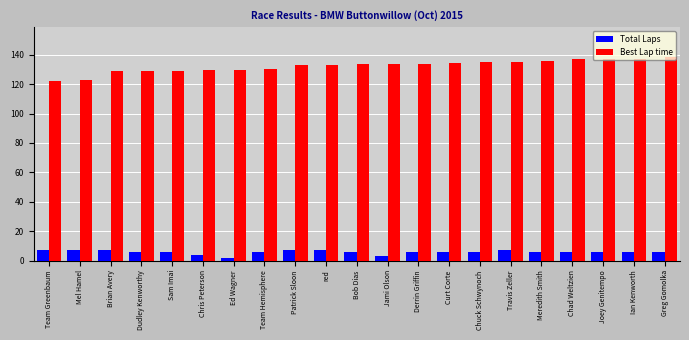

What is the total value across all series at Sam Imai?

135.3